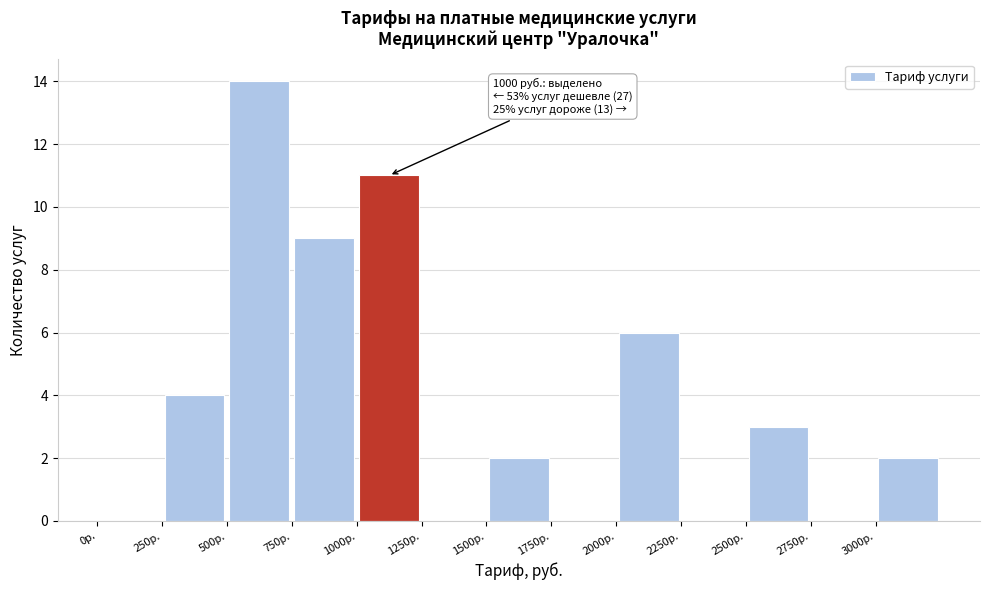

Which range on the x-axis has the tallest bar?

500 to 750